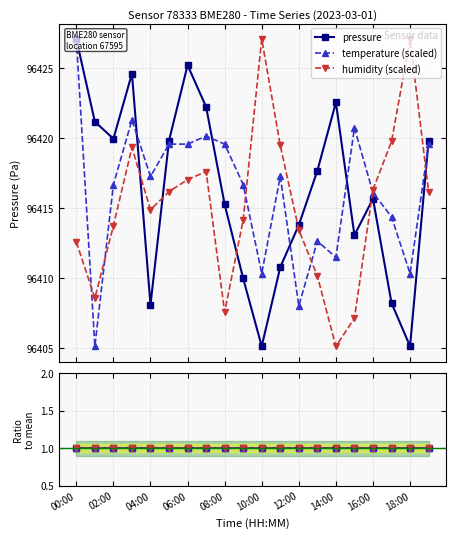

What is the lowest value of the humidity (scaled) series?

96405.1